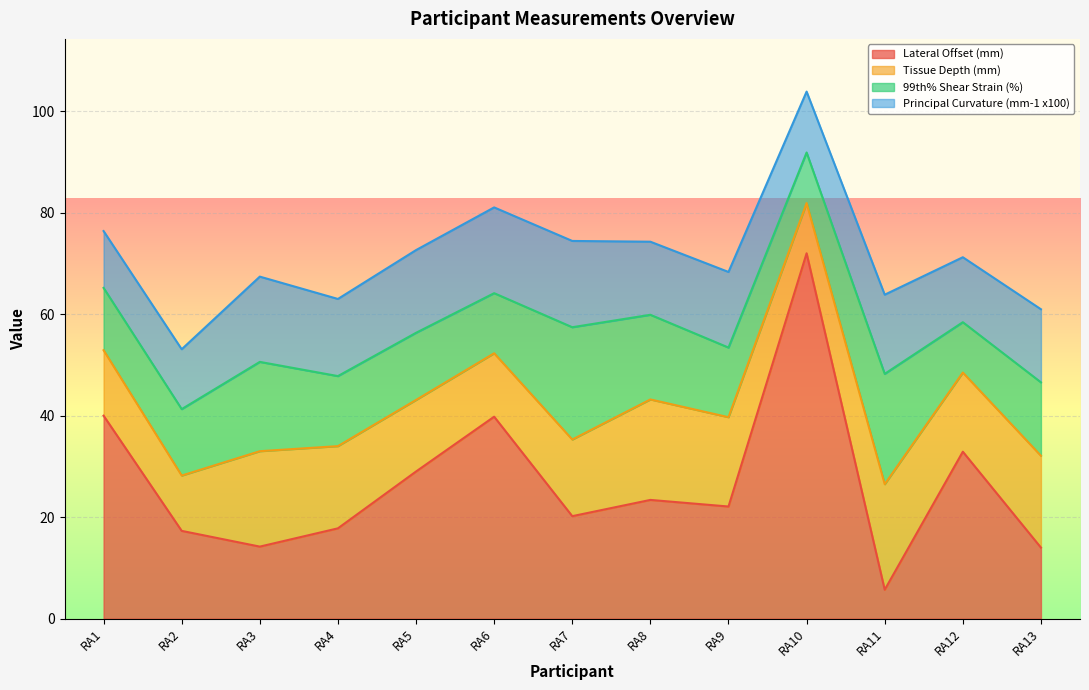

Reading left to right, transcribe all the data shown in this chart.

Lateral Offset (mm): 40.0	17.3	14.2	17.8	29.0	39.8	20.2	23.4	22.1	72.0	5.7	32.9	14.0
Tissue Depth (mm): 12.9	10.9	18.8	16.2	14.1	12.5	15.1	19.8	17.6	9.9	20.8	15.6	18.1
99th% Shear Strain (%): 12.3	13.1	17.6	13.8	13.2	11.8	22.1	16.7	13.7	10.0	21.7	9.9	14.5
Principal Curvature (mm-1 x100): 11.2	11.8	16.8	15.2	16.3	16.9	17.0	14.4	14.9	12.0	15.6	12.8	14.4